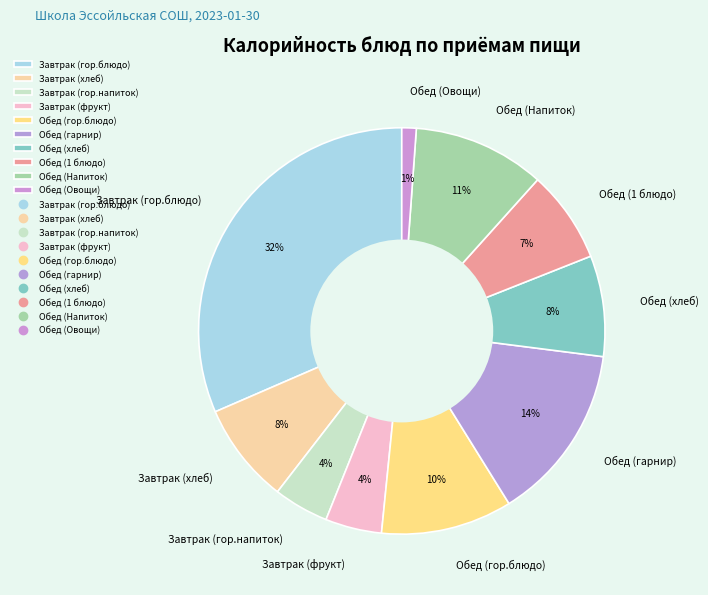

How many segments does this pie chart have?

10